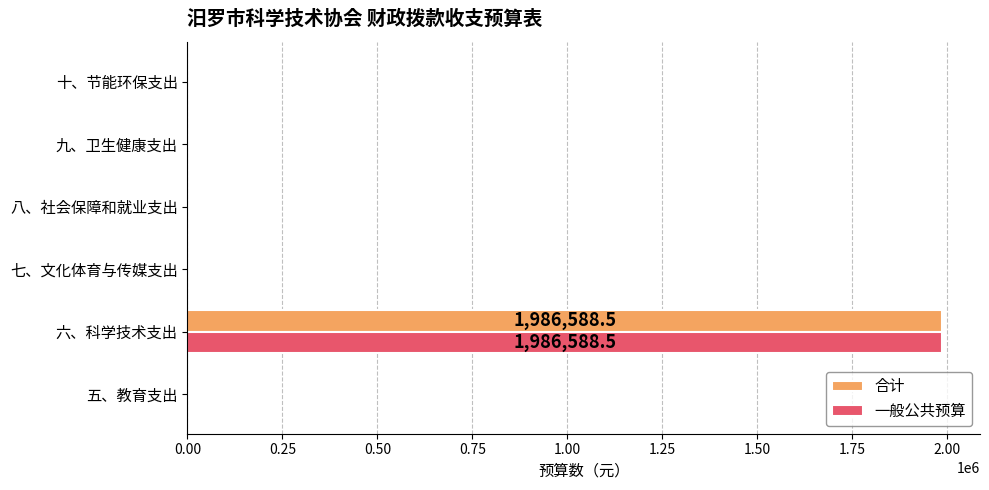

The 合计 series shows 0.0 at 八、社会保障和就业支出. True or false?

True